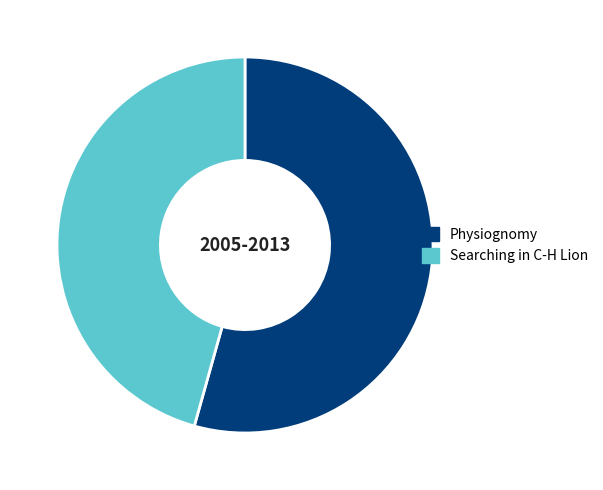

What is the ratio of the value at Searching in C-H Lion to the value at Physiognomy?

0.8